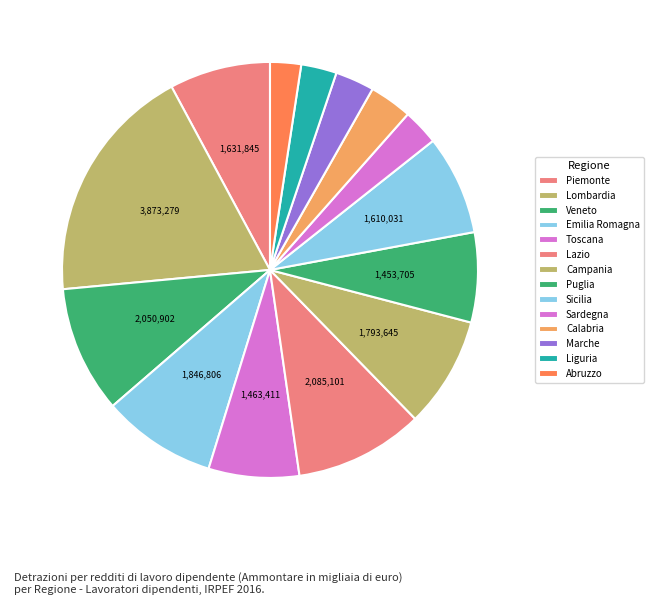

What is the change in value from Lazio to Campania?

-291456